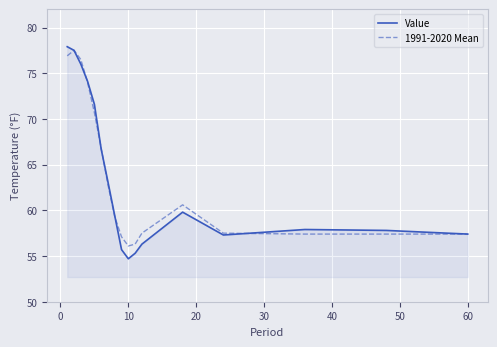

Which series has the widest spread of values?

Value